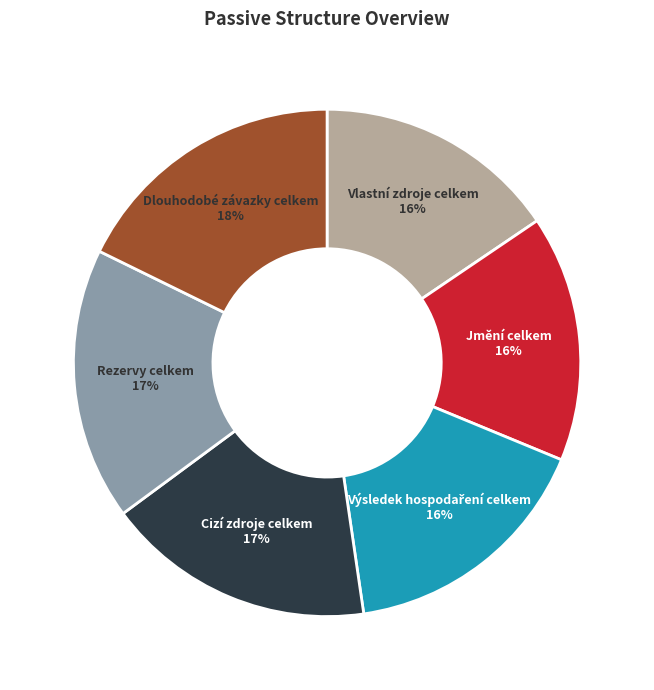

To the nearest percent, what is the average slice percentage?

17%